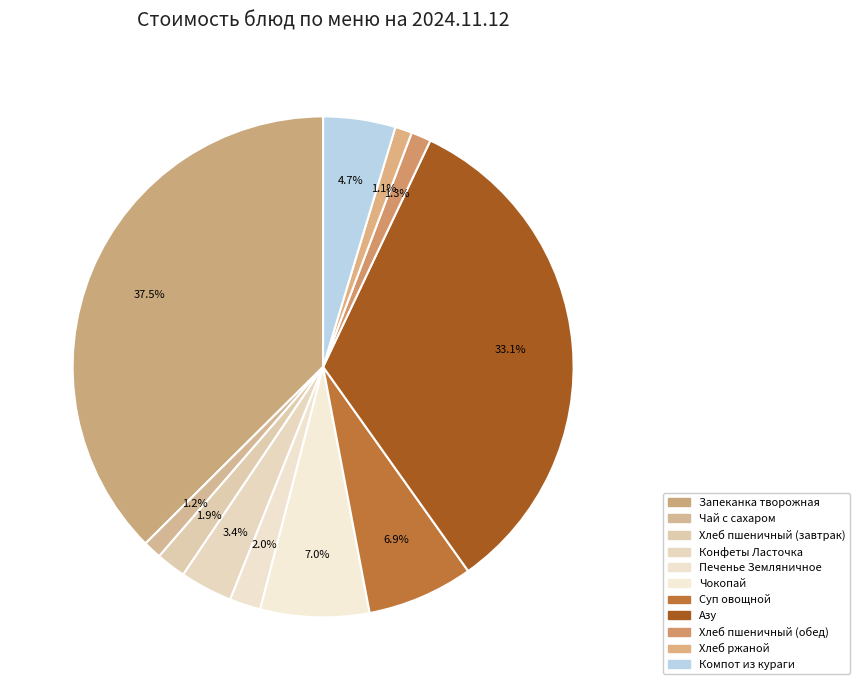

Count the number of slices in the pie.

11